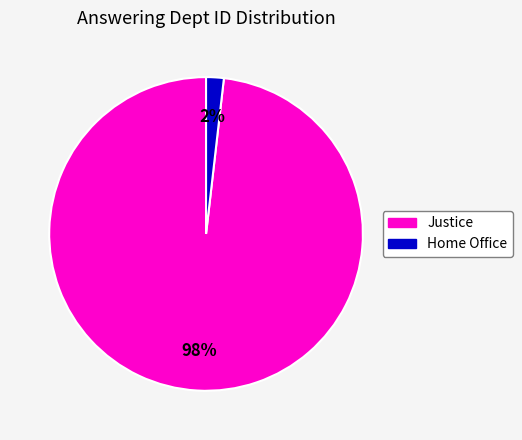

Do Justice and Home Office together represent more than half of the pie?

Yes